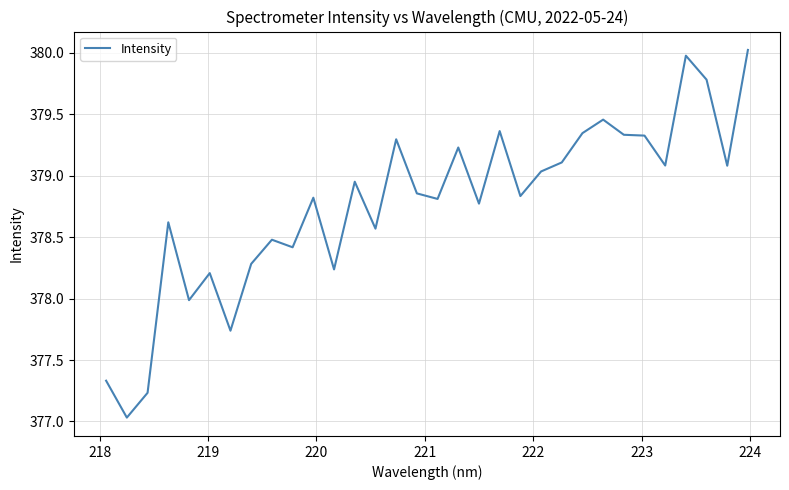

What is the greatest value displayed?

380.0